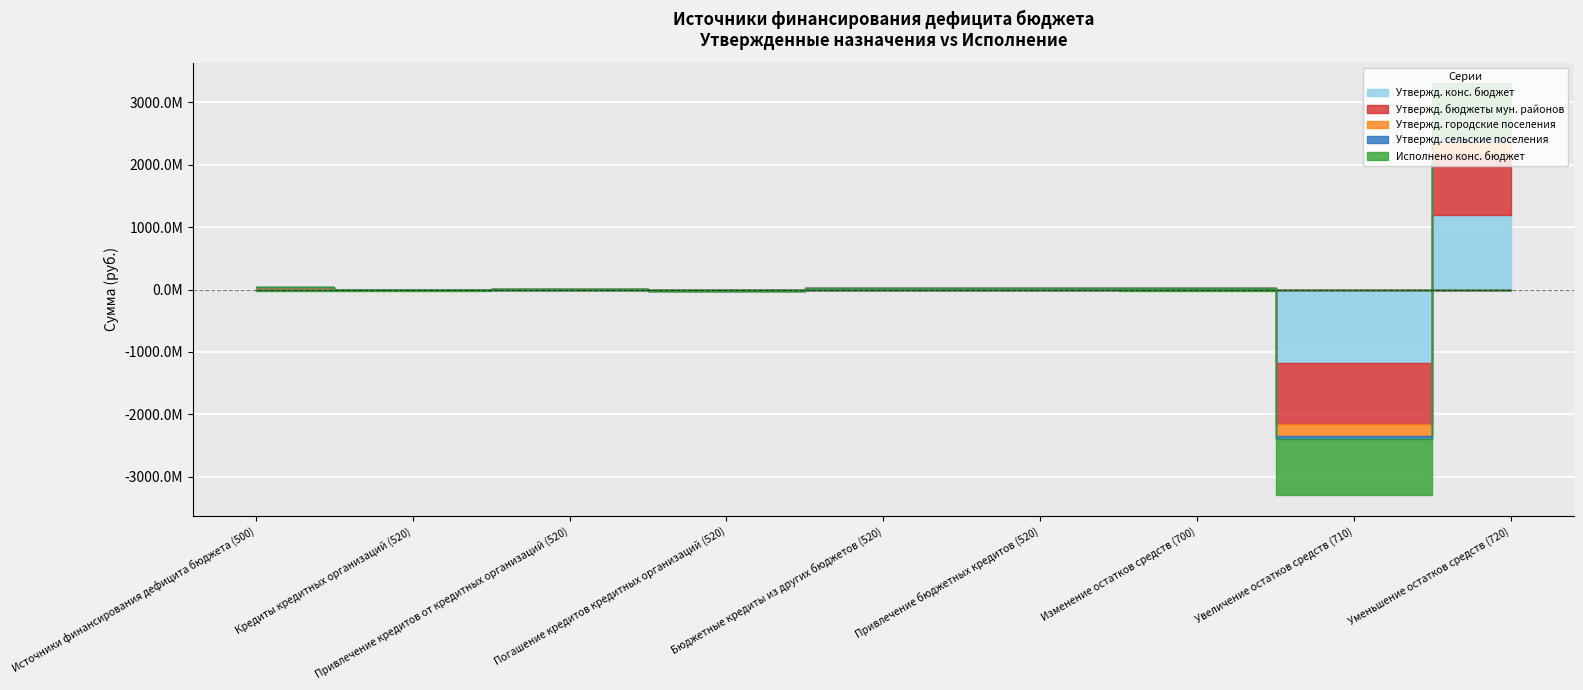

The value of Утвержд. сельские поселения at Уменьшение остатков средств (720) is 18080314.9. True or false?

False